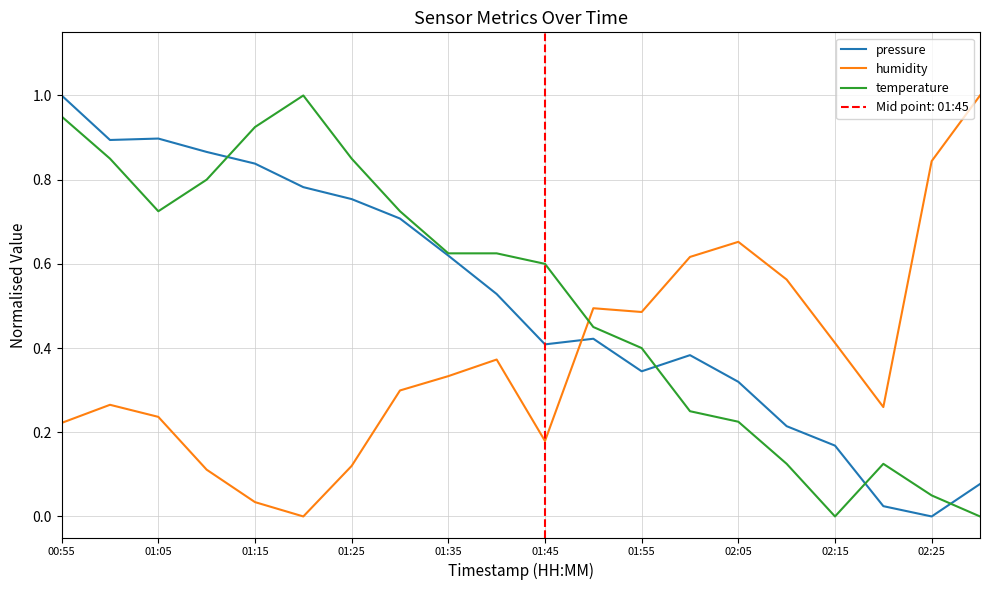

True or false: pressure has a value of 0.9 at 01:05.

True